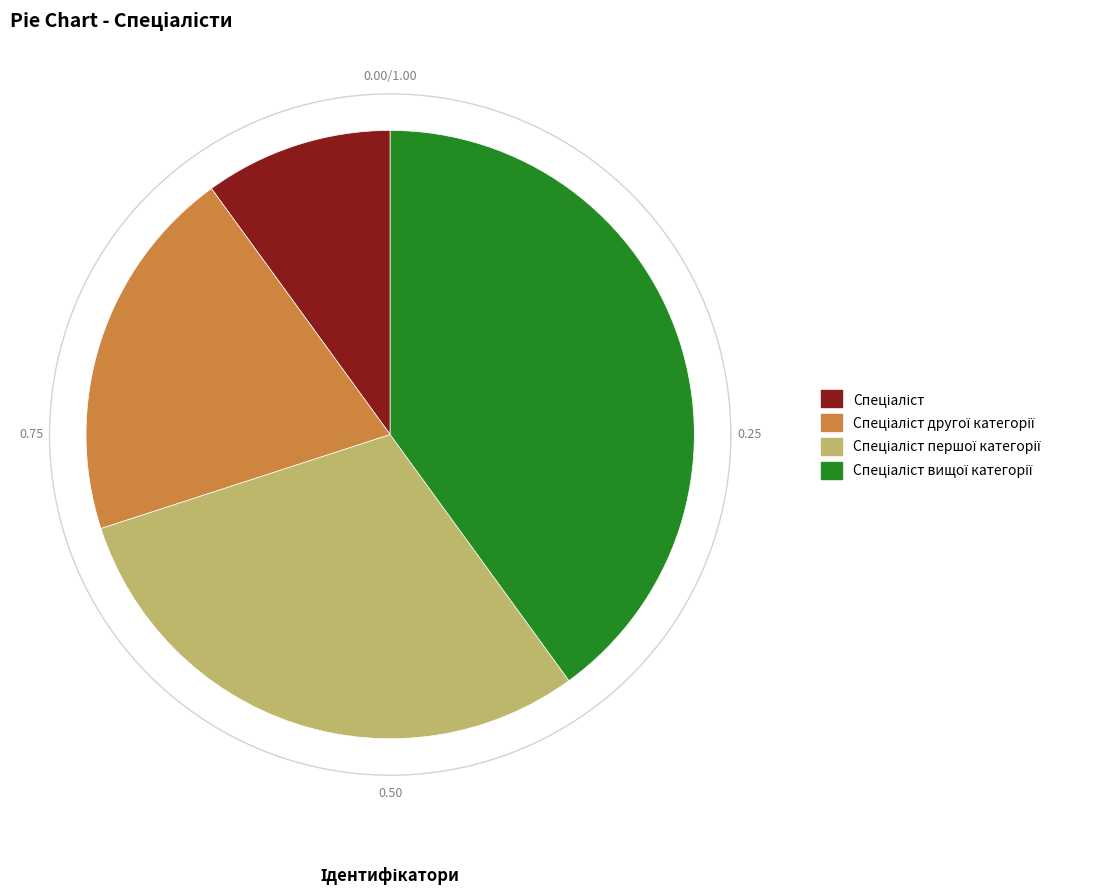

To the nearest percent, what is the difference between the largest and smallest slice percentages?

30%